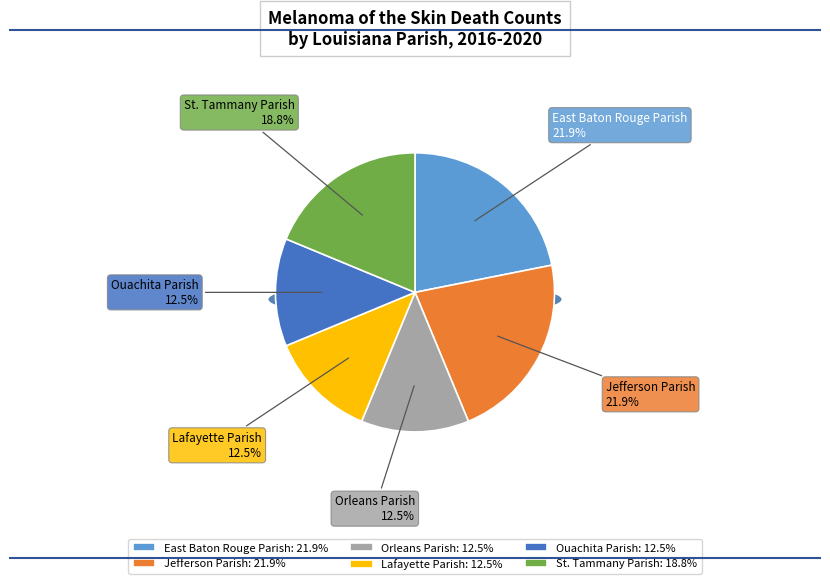

Does any single category account for the majority?

No